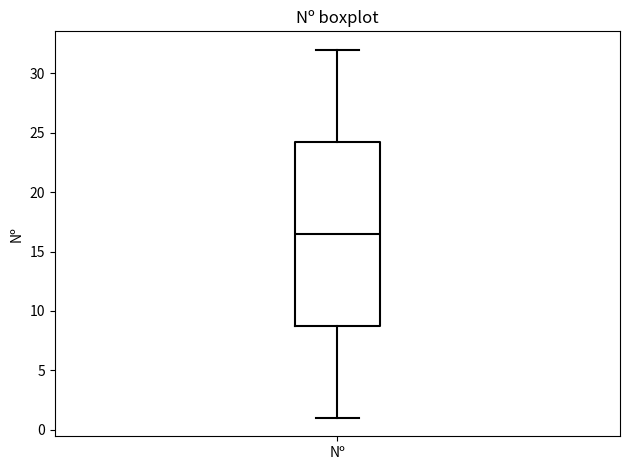

Where is the upper edge of the box for Nº on the y-axis? The values are not printed on the chart, so give them approximately, as read against the axis.

24.5